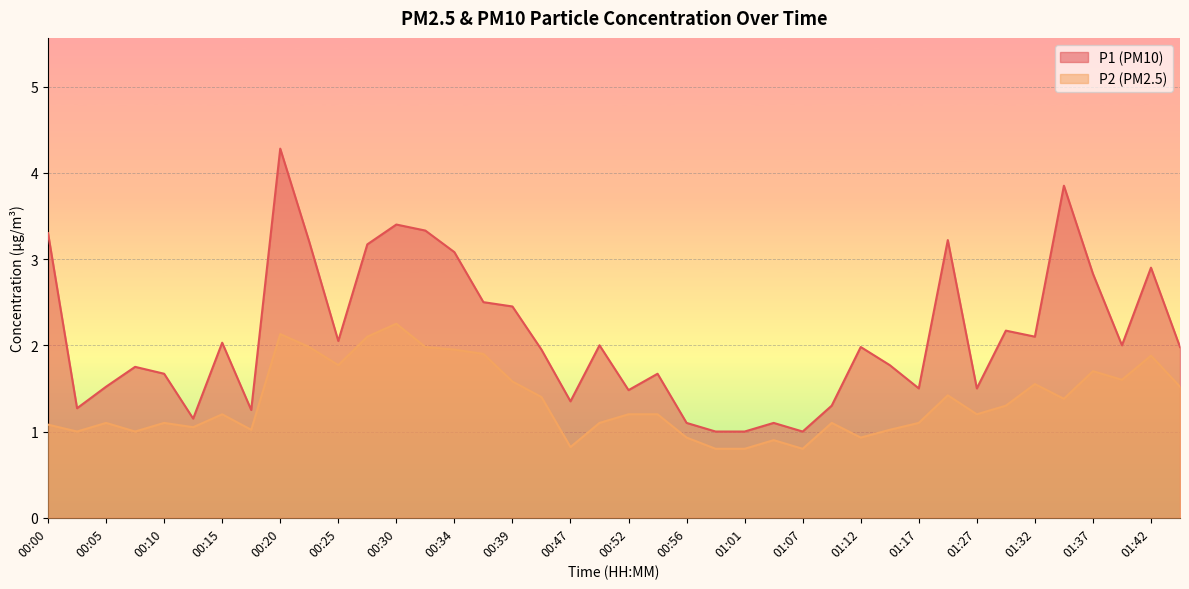

List the series in order of their overall mean, lowest first.

P2 (PM2.5), P1 (PM10)